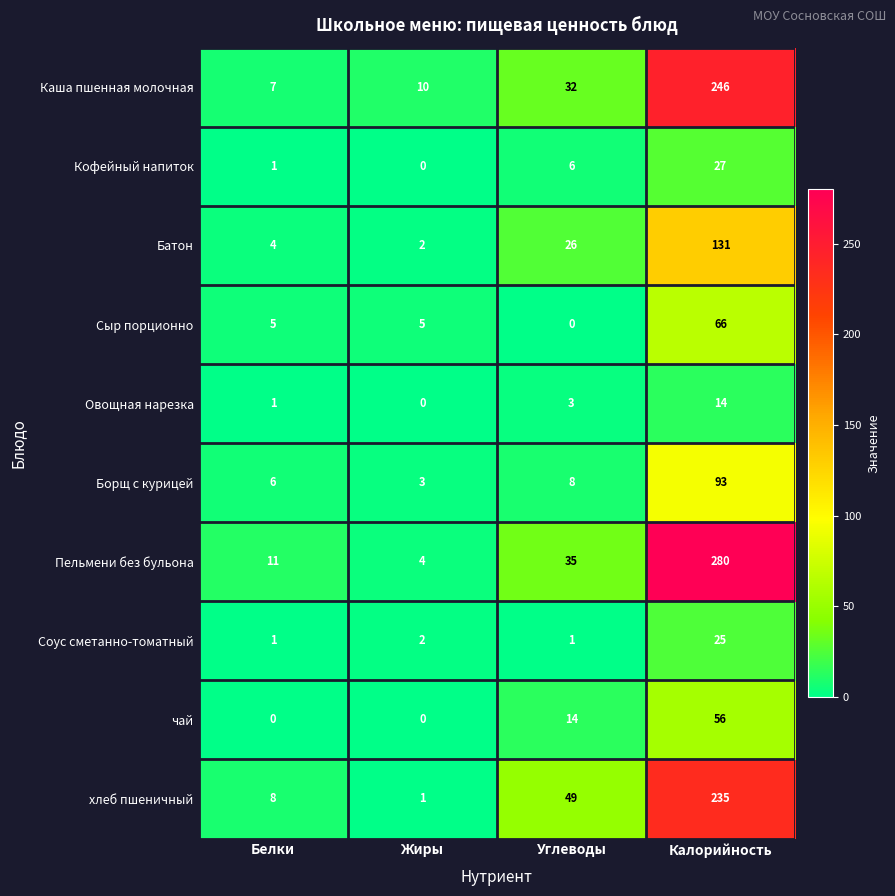

What is the sum of the чай values at Жиры and Углеводы?

14